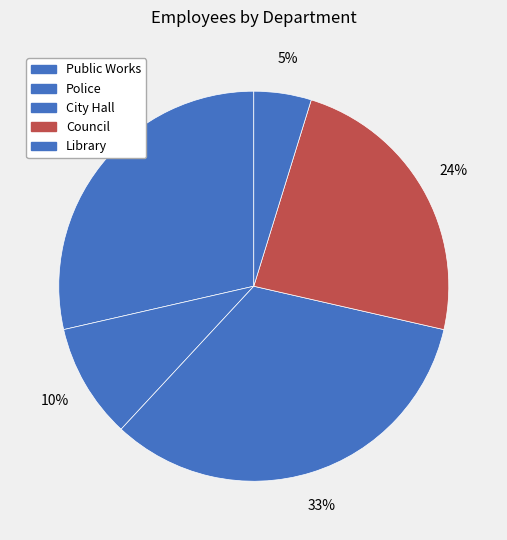

True or false: Public Works accounts for 29% of the total.

True